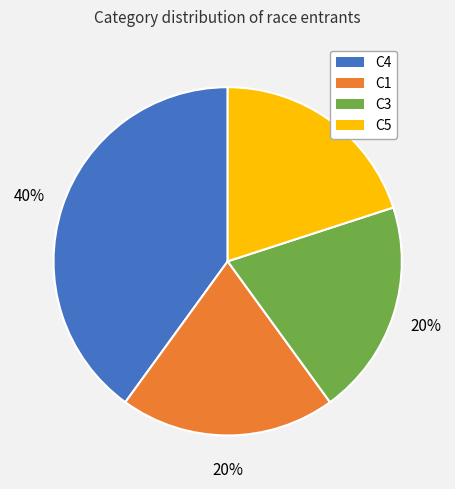

Count the number of slices in the pie.

4